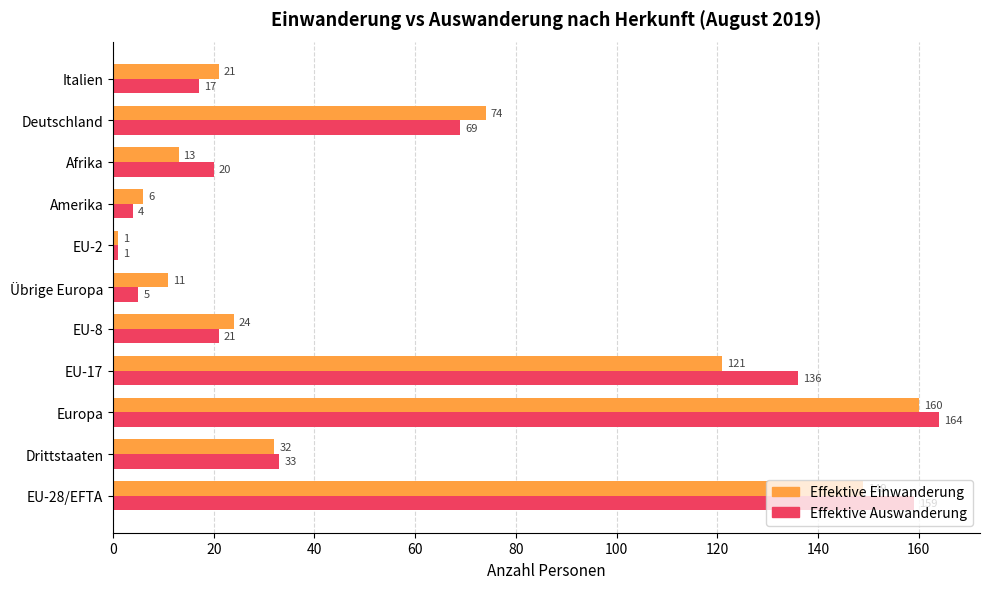

What value does the Effektive Einwanderung series have at EU-17, to the nearest 5?

120